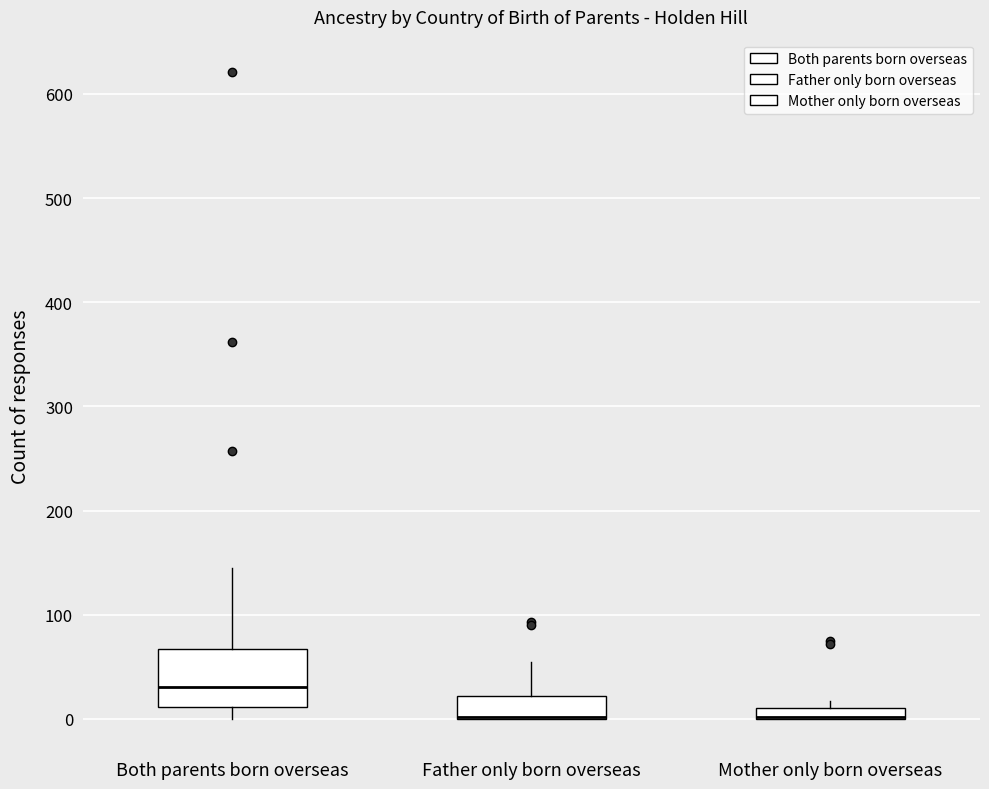

Where is the lower edge of the box for Father only born overseas on the y-axis? The values are not printed on the chart, so give them approximately, as read against the axis.

0